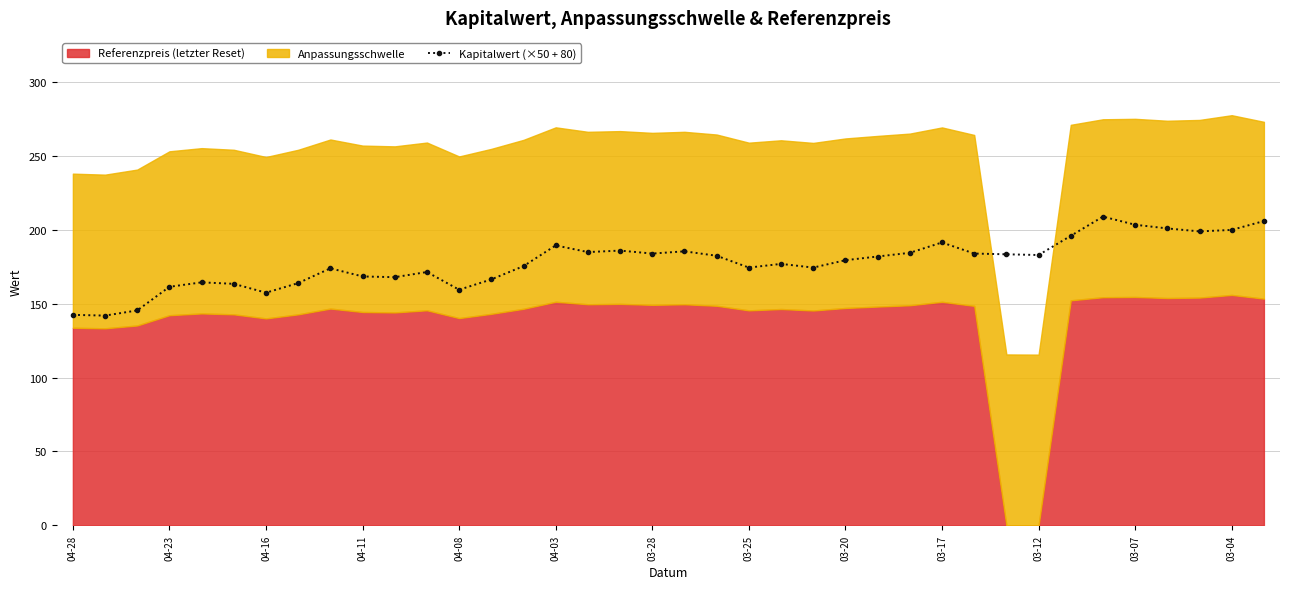

True or false: the data has more than 2 interior local peaks.

True